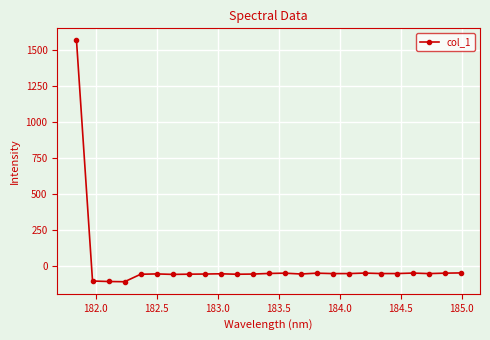

True or false: the data has more than 2 interior local peaks.

True